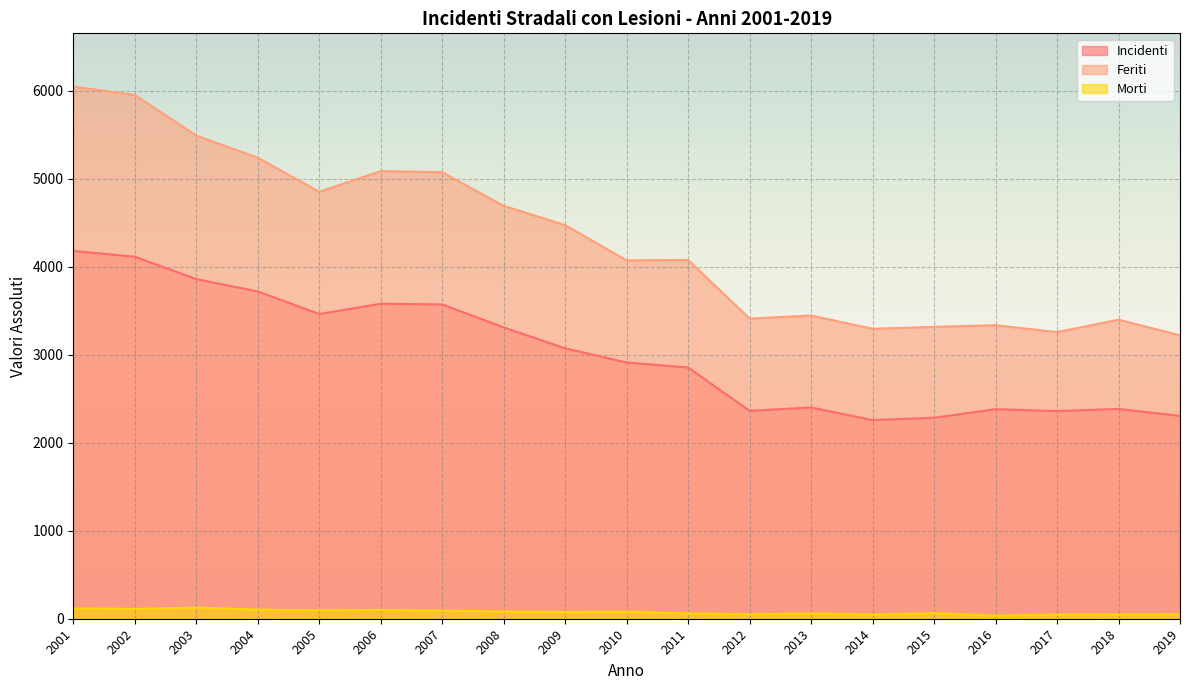

True or false: Incidenti has a value of 542 at 2016.

False